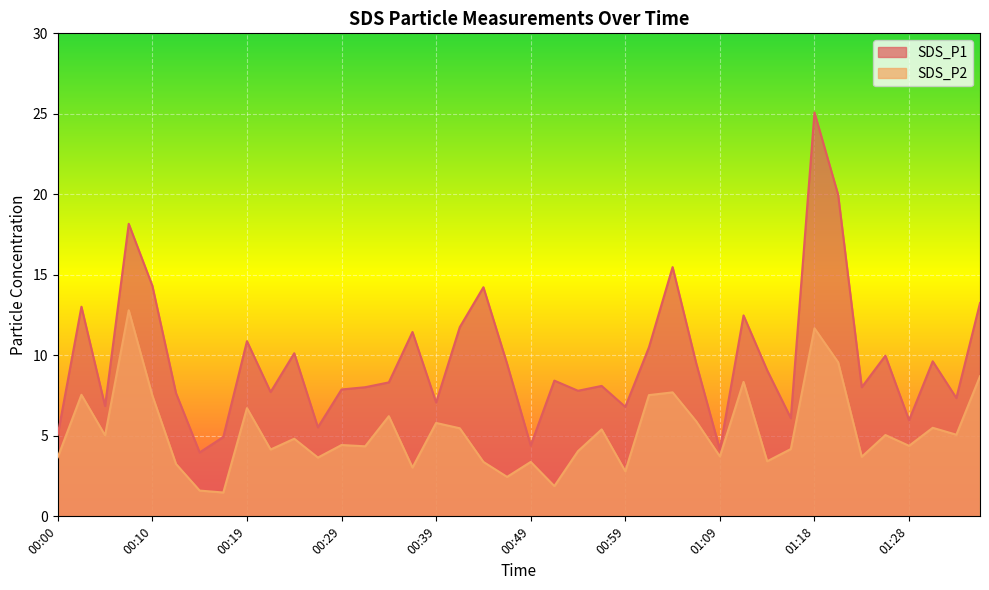

Where does the SDS_P2 series first go above 4?

00:02